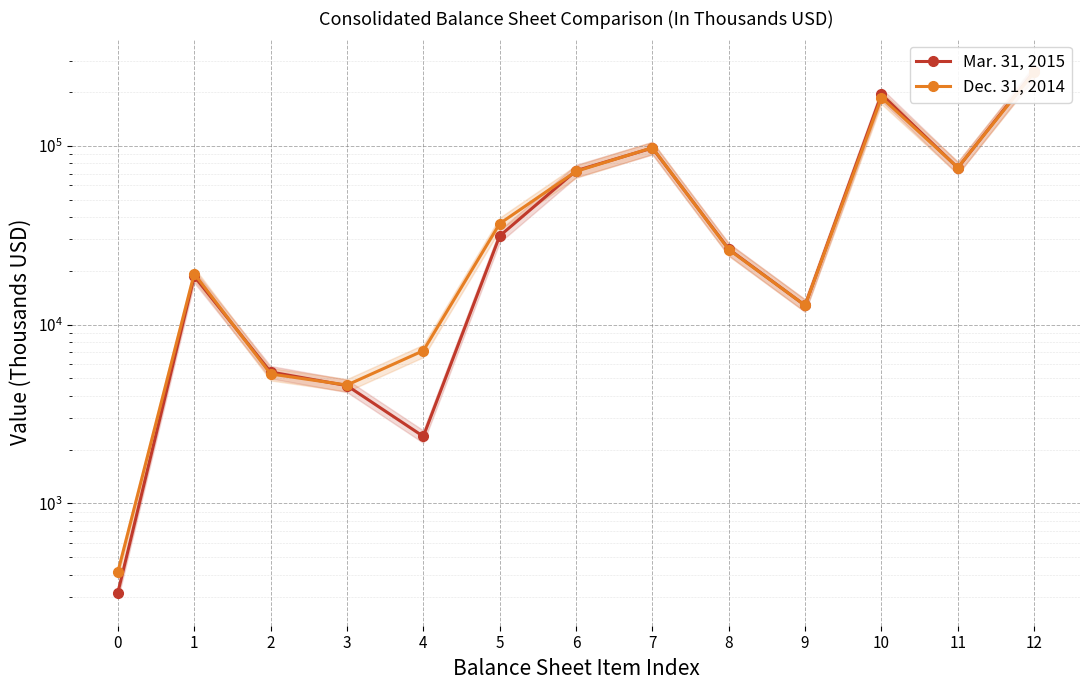

True or false: Mar. 31, 2015 and Dec. 31, 2014 intersect in this chart.

True